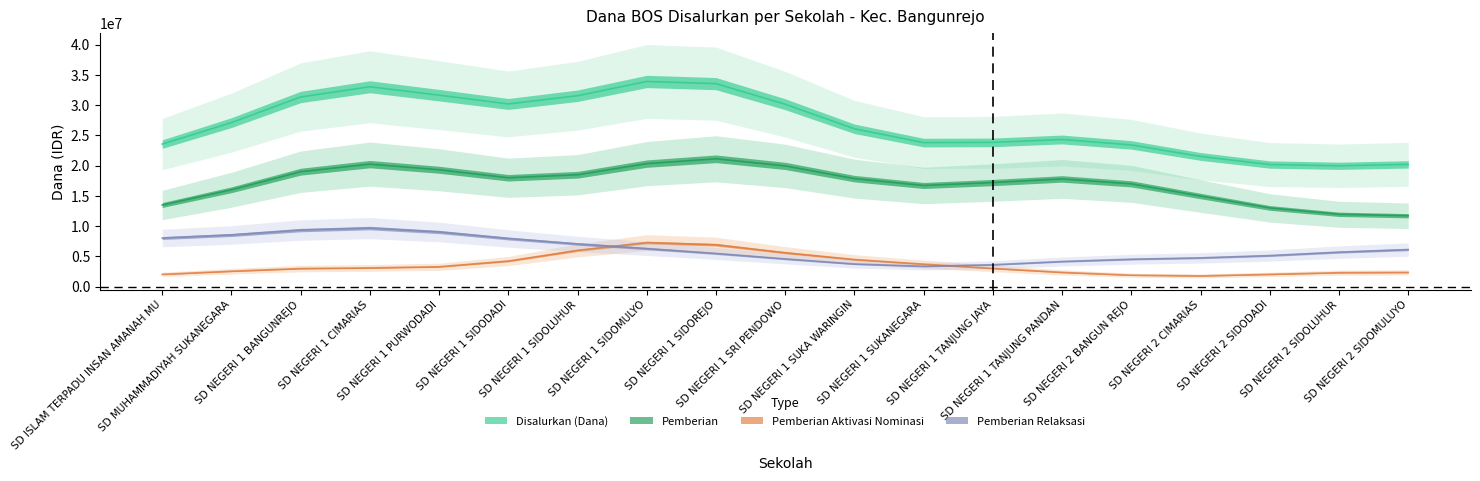

True or false: Disalurkan (Dana) and Pemberian cross at least once.

False